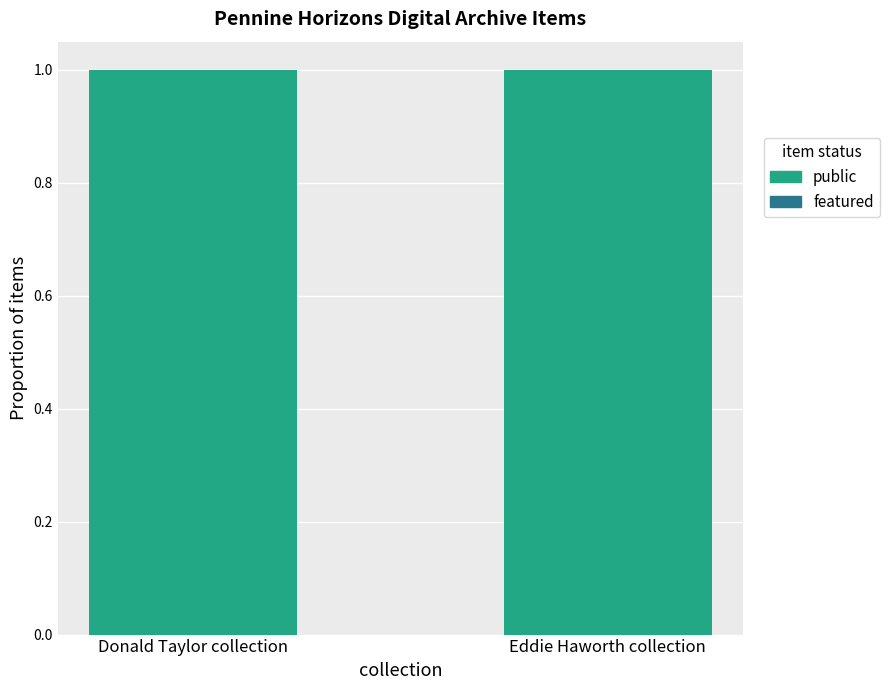

How many categories are shown in the chart?

2